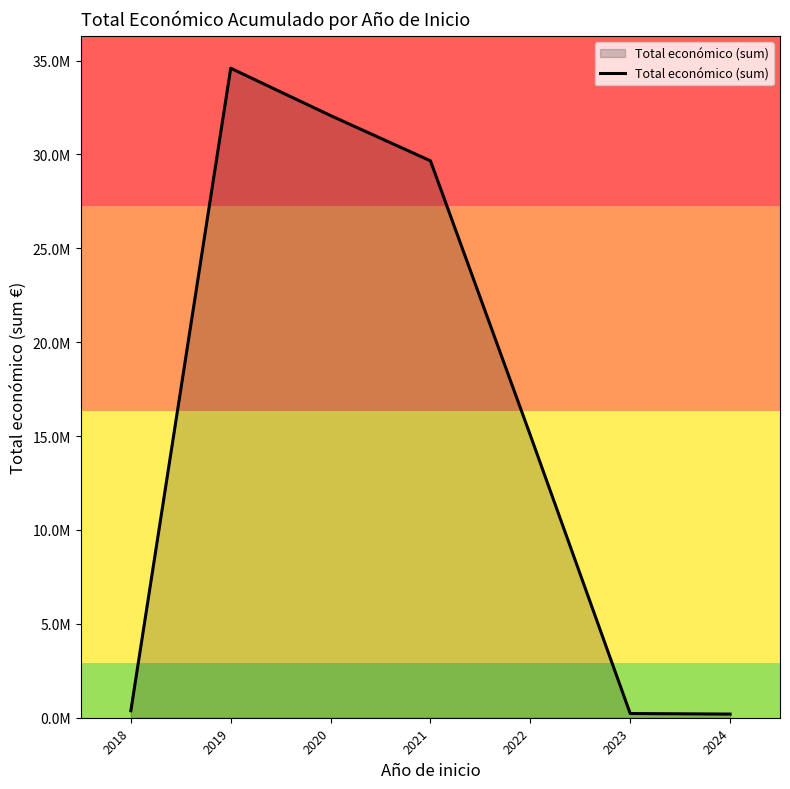

Does the chart have visible grid lines?

No